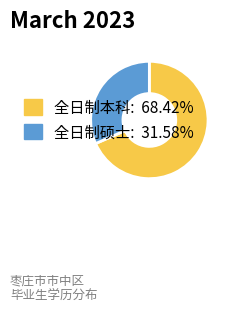

Rank the categories by value from highest to lowest.

全日制本科, 全日制硕士